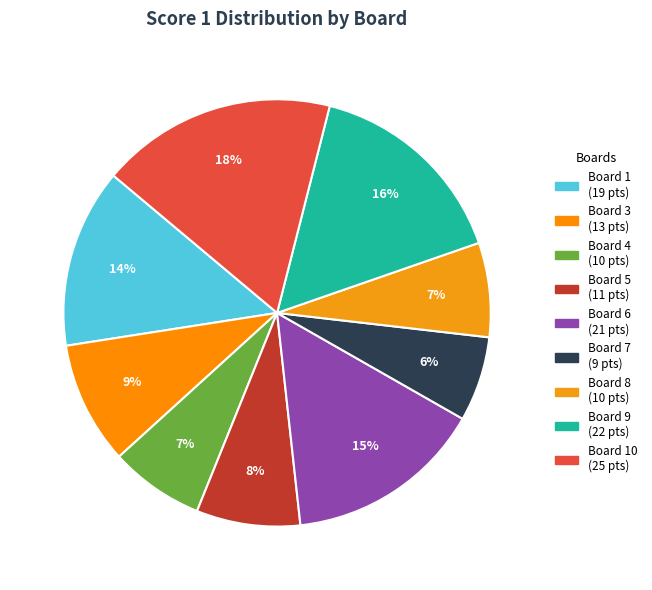

Rank the categories by value from lowest to highest.

Board 7, Board 4, Board 8, Board 5, Board 3, Board 1, Board 6, Board 9, Board 10